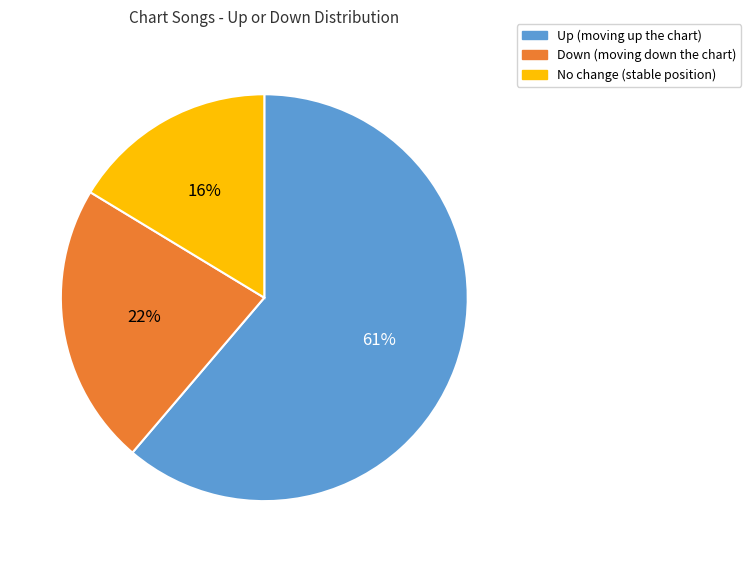

To the nearest percent, what is the average slice percentage?

33%